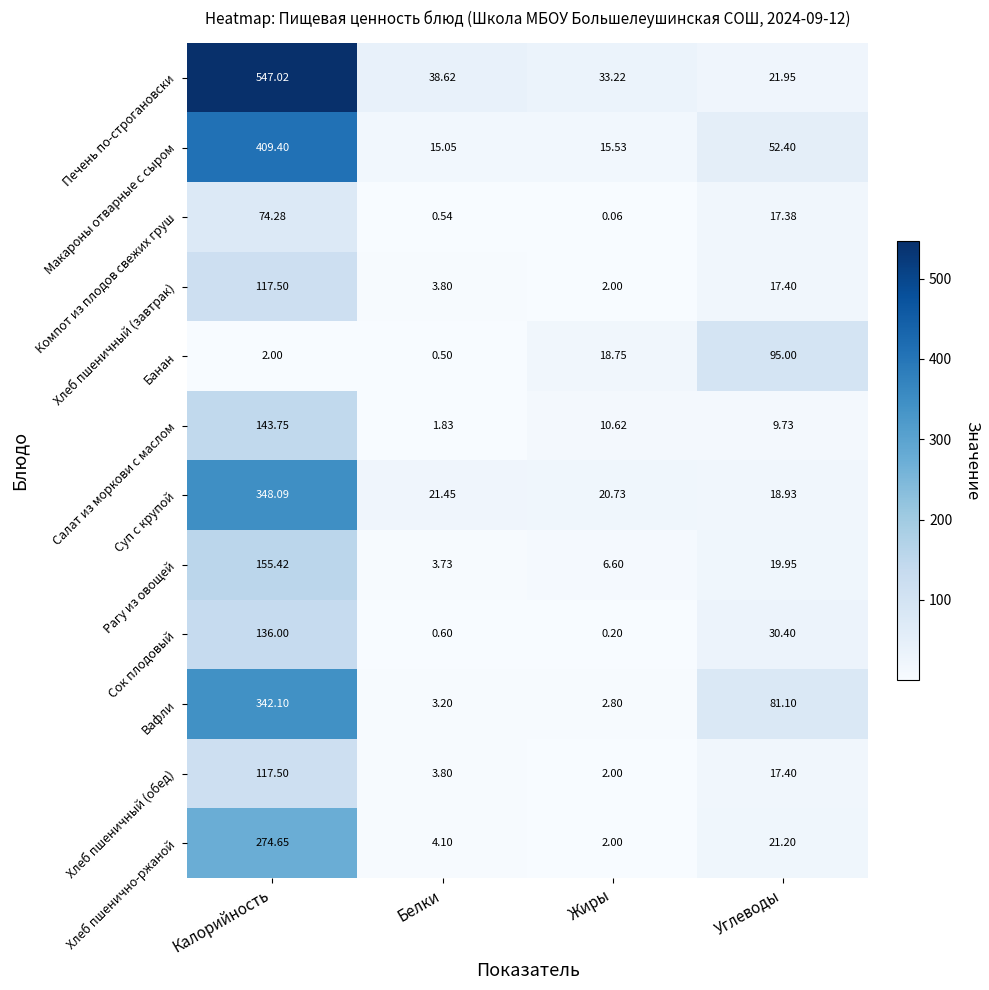

Between Калорийность and Углеводы, which series saw the biggest shift?

Печень по-строгановски